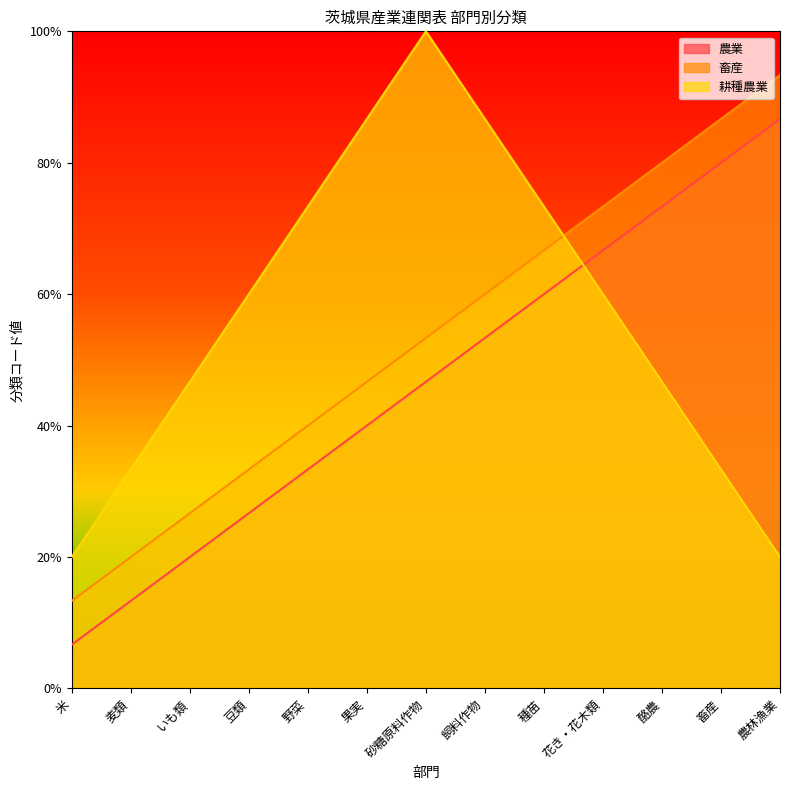

Does the chart have visible grid lines?

No